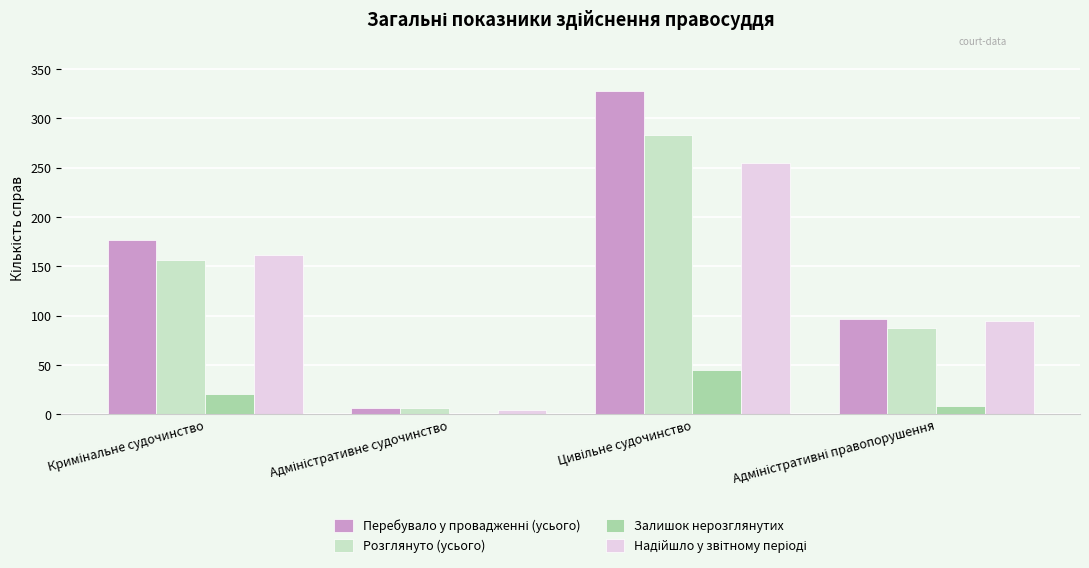

What is the maximum value shown in the chart?

328